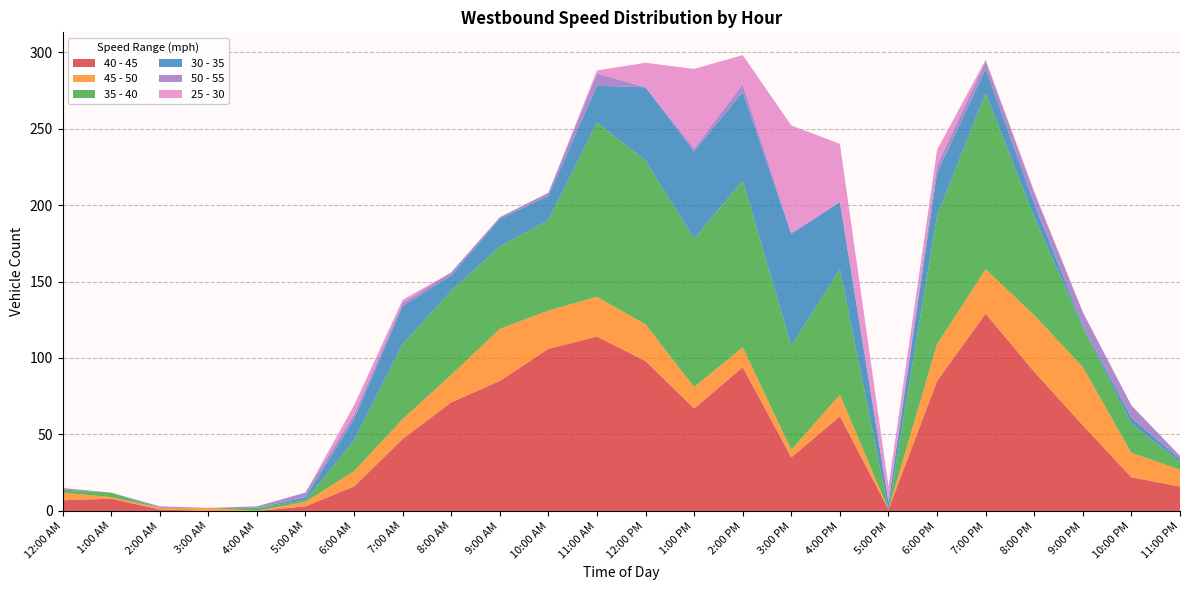

Reading right to left, list all the values displayed in this chart.

40 - 45: 11:00 PM=16	10:00 PM=22	9:00 PM=56	8:00 PM=91	7:00 PM=129	6:00 PM=85	5:00 PM=1	4:00 PM=62	3:00 PM=35	2:00 PM=94	1:00 PM=67	12:00 PM=98	11:00 AM=114	10:00 AM=106	9:00 AM=85	8:00 AM=71	7:00 AM=47	6:00 AM=16	5:00 AM=3	4:00 AM=0	3:00 AM=0	2:00 AM=1	1:00 AM=8	12:00 AM=7
45 - 50: 11:00 PM=11	10:00 PM=16	9:00 PM=38	8:00 PM=37	7:00 PM=29	6:00 PM=24	5:00 PM=0	4:00 PM=14	3:00 PM=5	2:00 PM=13	1:00 PM=14	12:00 PM=24	11:00 AM=26	10:00 AM=25	9:00 AM=34	8:00 AM=18	7:00 AM=13	6:00 AM=10	5:00 AM=3	4:00 AM=0	3:00 AM=2	2:00 AM=1	1:00 AM=1	12:00 AM=5
35 - 40: 11:00 PM=5	10:00 PM=19	9:00 PM=26	8:00 PM=64	7:00 PM=115	6:00 PM=84	5:00 PM=0	4:00 PM=82	3:00 PM=68	2:00 PM=109	1:00 PM=97	12:00 PM=107	11:00 AM=114	10:00 AM=59	9:00 AM=54	8:00 AM=55	7:00 AM=49	6:00 AM=20	5:00 AM=1	4:00 AM=2	3:00 AM=0	2:00 AM=0	1:00 AM=3	12:00 AM=2
30 - 35: 11:00 PM=2	10:00 PM=4	9:00 PM=1	8:00 PM=9	7:00 PM=16	6:00 PM=28	5:00 PM=5	4:00 PM=44	3:00 PM=73	2:00 PM=58	1:00 PM=57	12:00 PM=48	11:00 AM=24	10:00 AM=16	9:00 AM=18	8:00 AM=10	7:00 AM=25	6:00 AM=14	5:00 AM=2	4:00 AM=0	3:00 AM=0	2:00 AM=0	1:00 AM=0	12:00 AM=0
50 - 55: 11:00 PM=2	10:00 PM=8	9:00 PM=9	8:00 PM=7	7:00 PM=5	6:00 PM=5	5:00 PM=0	4:00 PM=0	3:00 PM=1	2:00 PM=5	1:00 PM=2	12:00 PM=0	11:00 AM=8	10:00 AM=2	9:00 AM=1	8:00 AM=2	7:00 AM=2	6:00 AM=3	5:00 AM=3	4:00 AM=1	3:00 AM=0	2:00 AM=1	1:00 AM=0	12:00 AM=1
25 - 30: 11:00 PM=0	10:00 PM=0	9:00 PM=0	8:00 PM=1	7:00 PM=1	6:00 PM=10	5:00 PM=10	4:00 PM=38	3:00 PM=70	2:00 PM=19	1:00 PM=52	12:00 PM=16	11:00 AM=2	10:00 AM=0	9:00 AM=0	8:00 AM=0	7:00 AM=2	6:00 AM=6	5:00 AM=0	4:00 AM=0	3:00 AM=0	2:00 AM=0	1:00 AM=0	12:00 AM=0